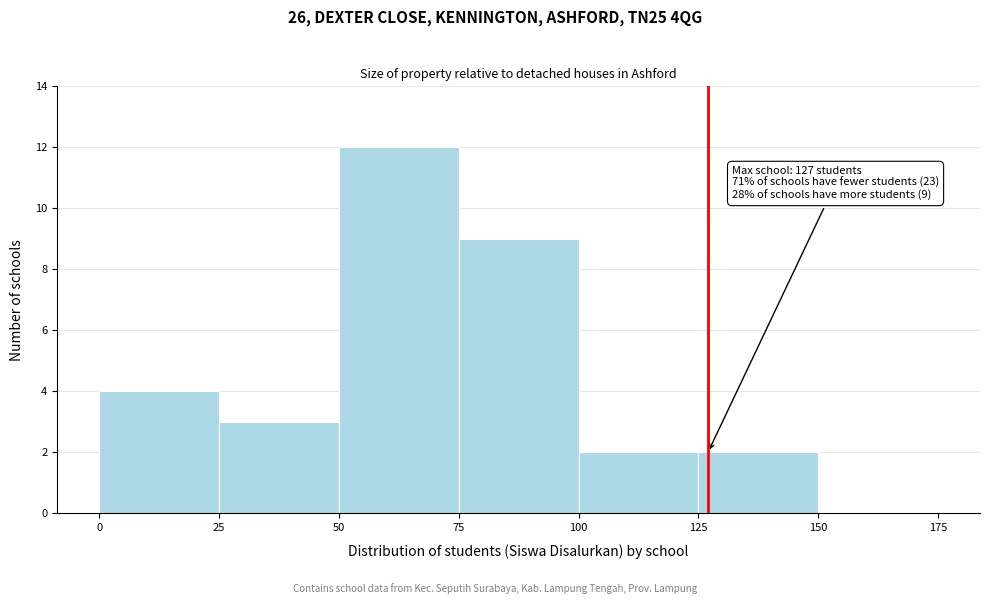

Which range on the x-axis has the tallest bar?

50 to 75